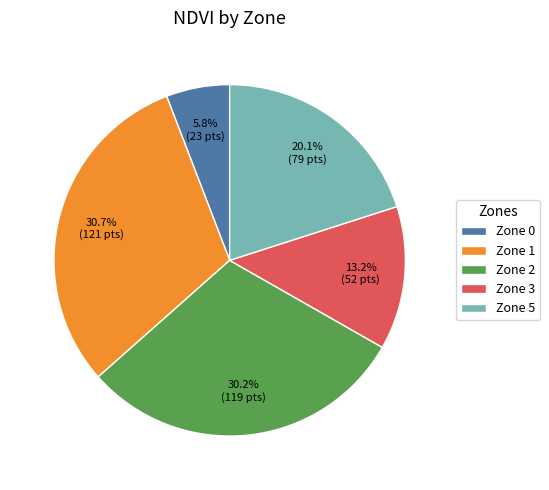

Approximately how many times larger is the value at Zone 1 compared to Zone 5?

1.5